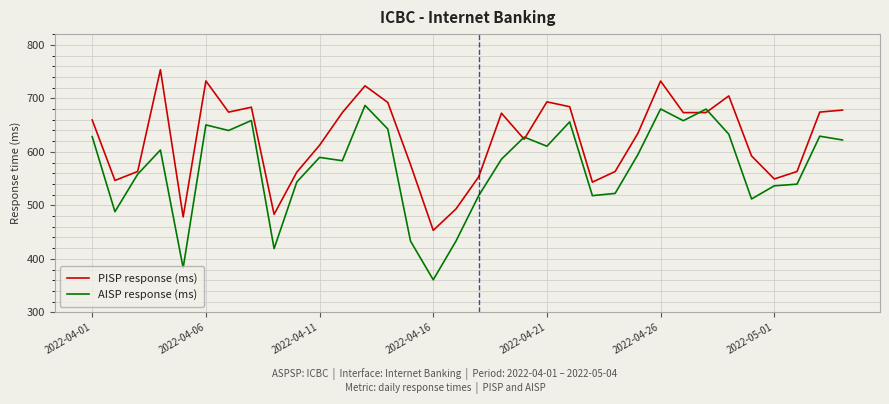

Which series has the widest spread of values?

AISP response (ms)